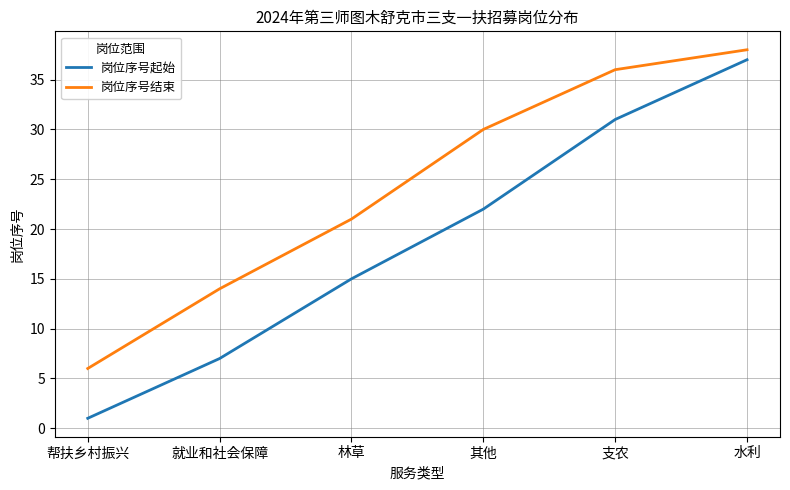

True or false: 岗位序号结束 and 岗位序号起始 cross at least once.

False